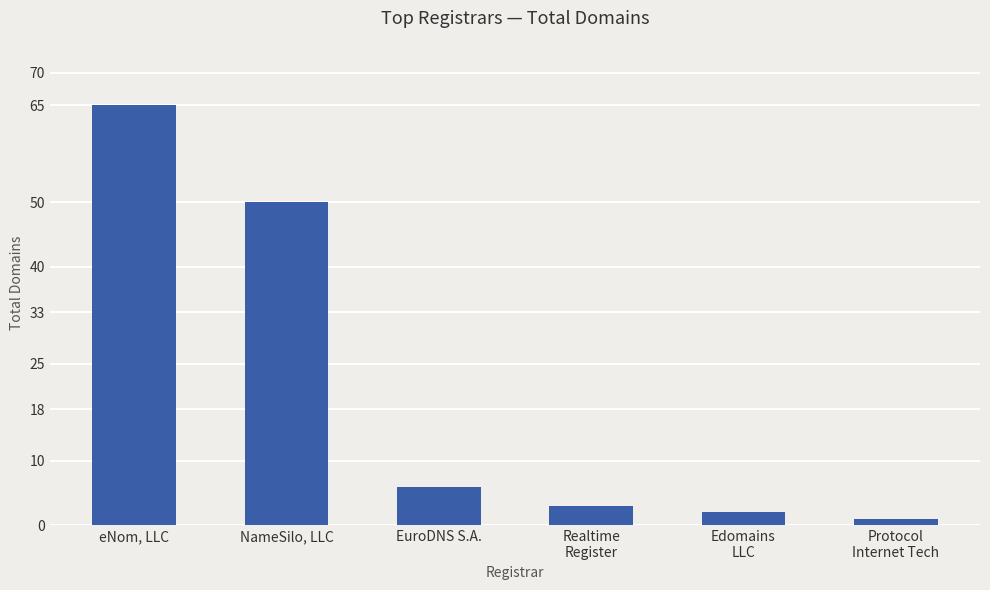

List the labels in order of value, largest first.

eNom, LLC, NameSilo, LLC, EuroDNS S.A., Realtime
Register, Edomains
LLC, Protocol
Internet Tech